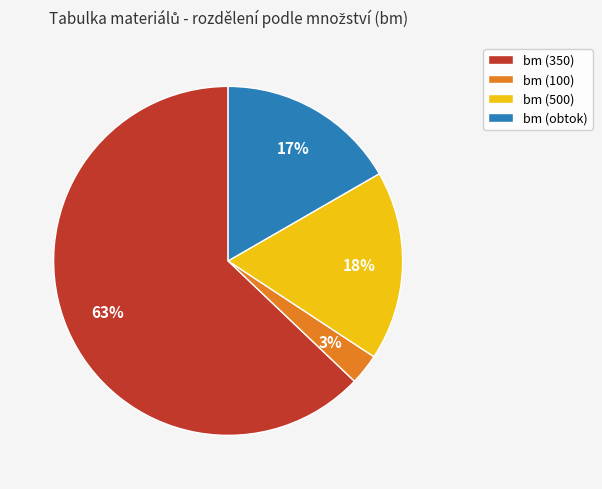

What is the majority slice?

bm (350)